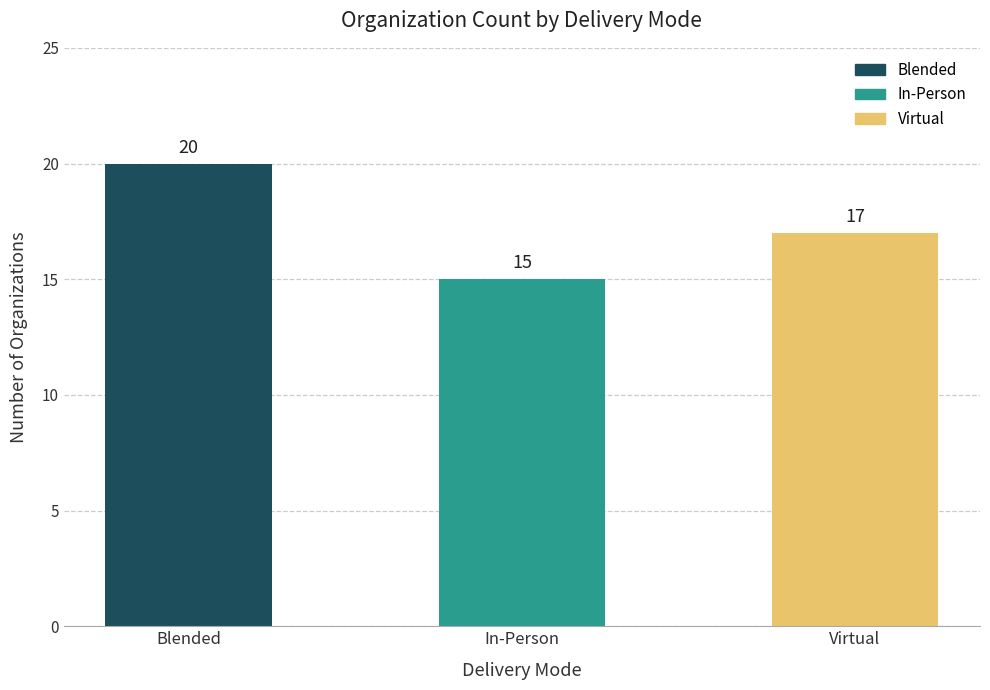

At which category does the chart reach its peak across all series?

Blended